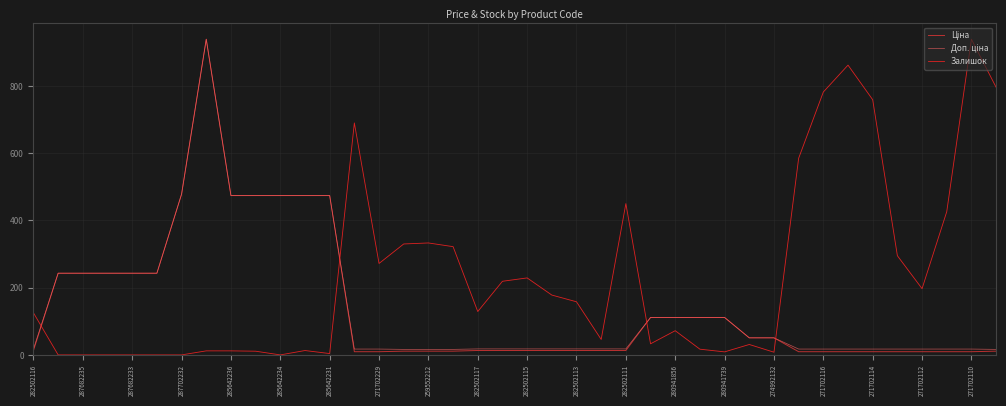

Which series has the largest total across all categories?

Залишок